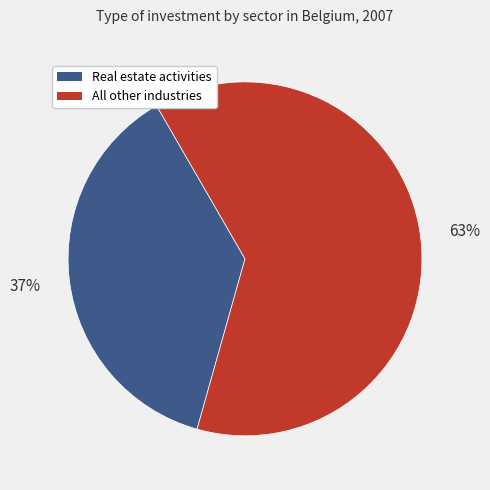

To the nearest percent, what is the average slice percentage?

50%